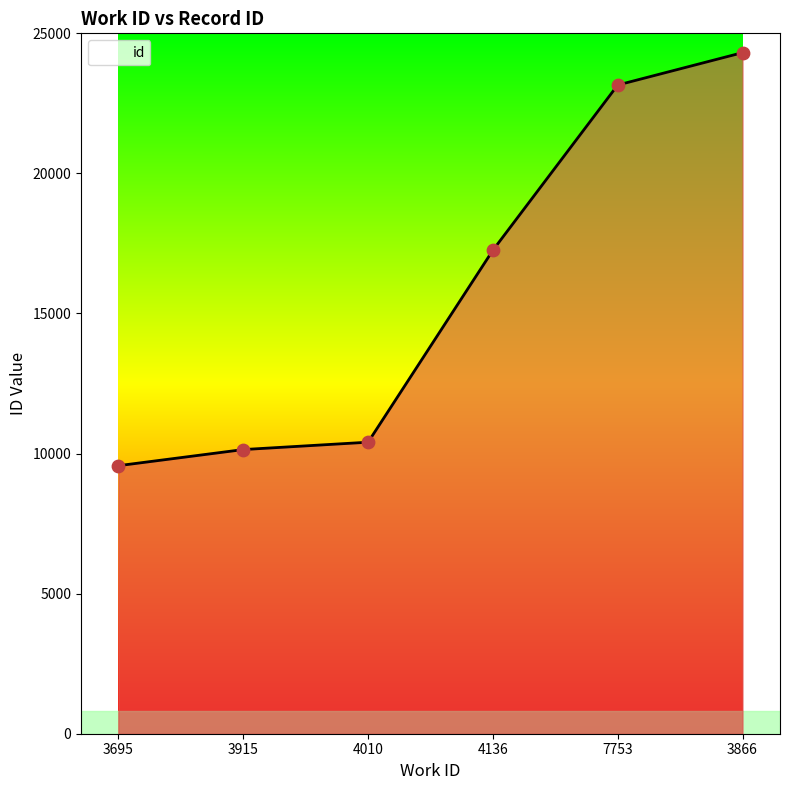

What is the change in value from 3695 to 3915?

+575